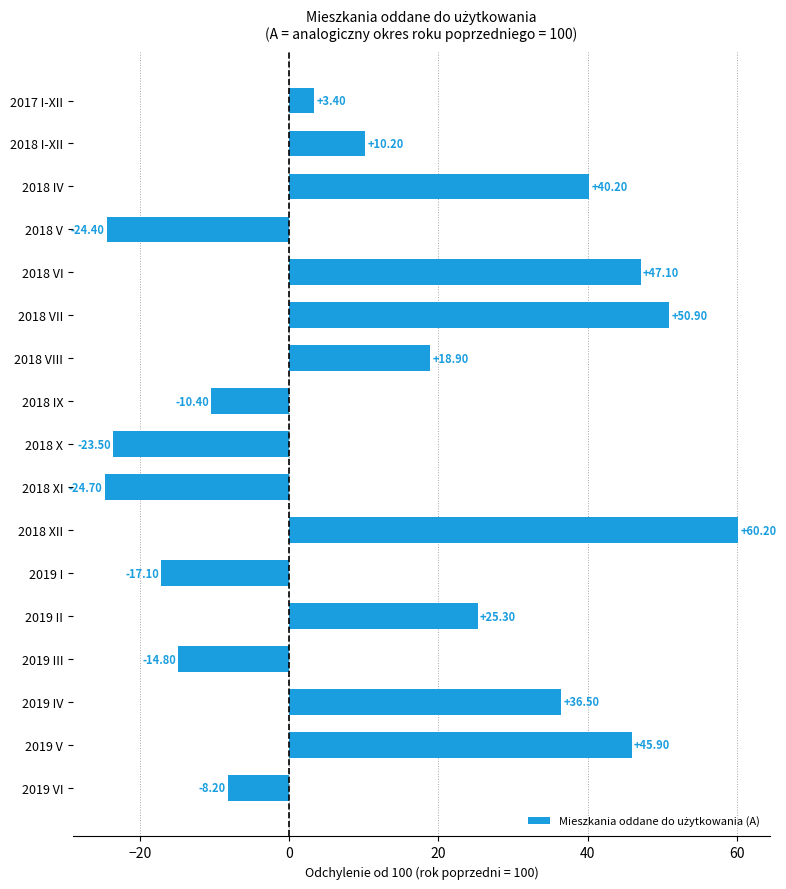

Count the number of values greater than 10.

9